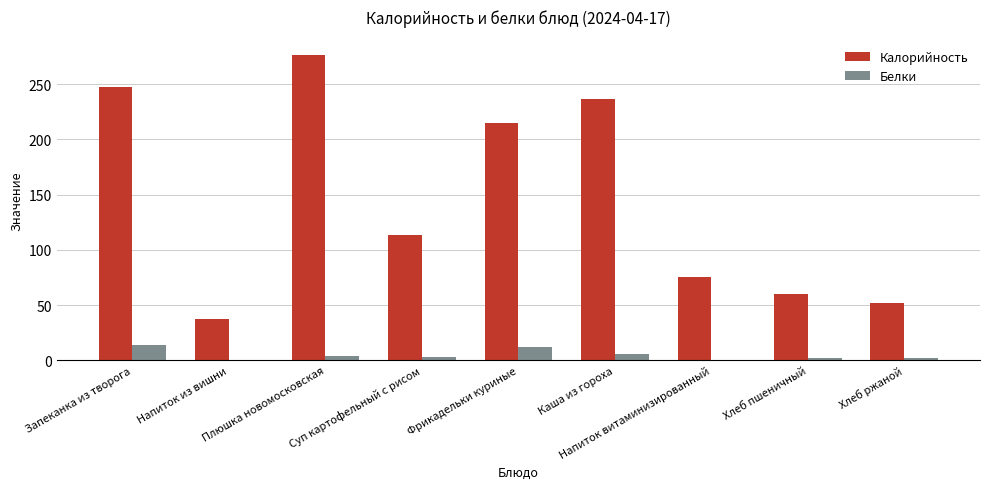

What is the greatest value displayed?

276.6